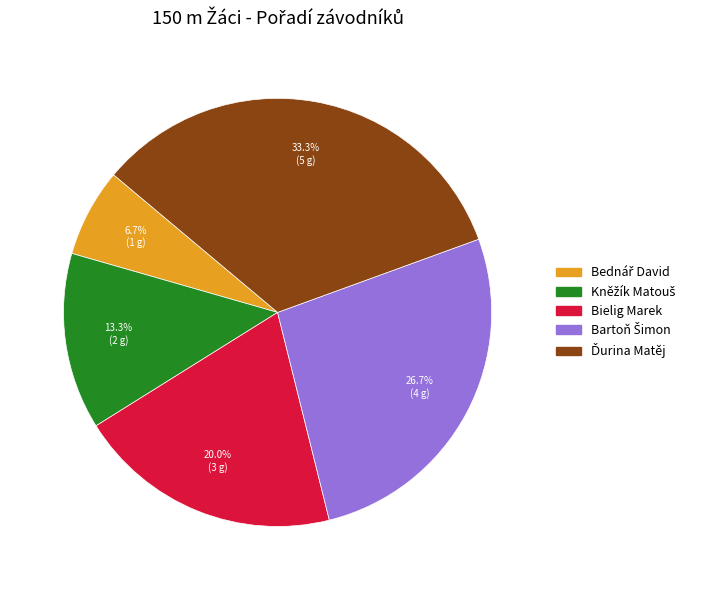

What portion of the pie excludes Bielig Marek?

80.0%